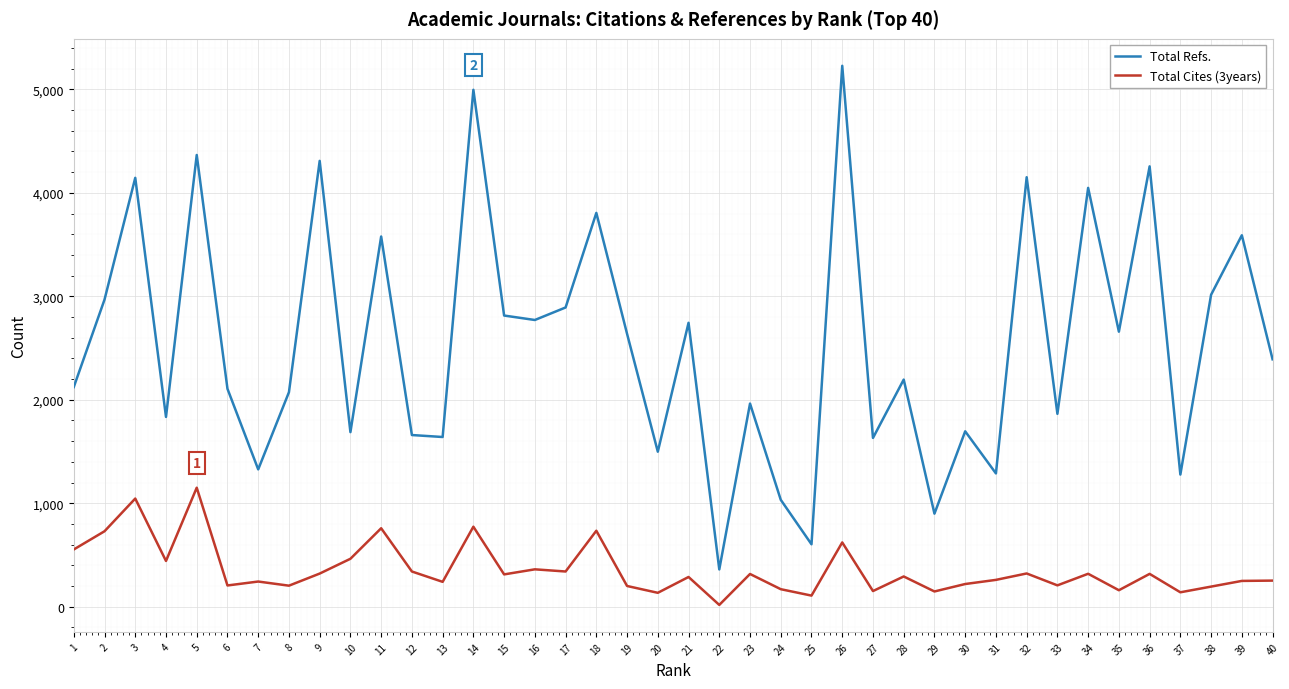

Which series has the largest range (max minus min)?

Total Refs.